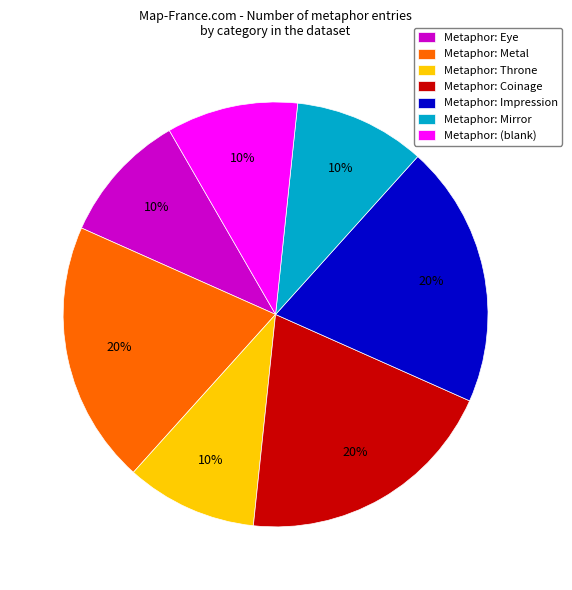

Approximately how many times larger is the value at Metaphor: Impression compared to Metaphor: Eye?

2.0